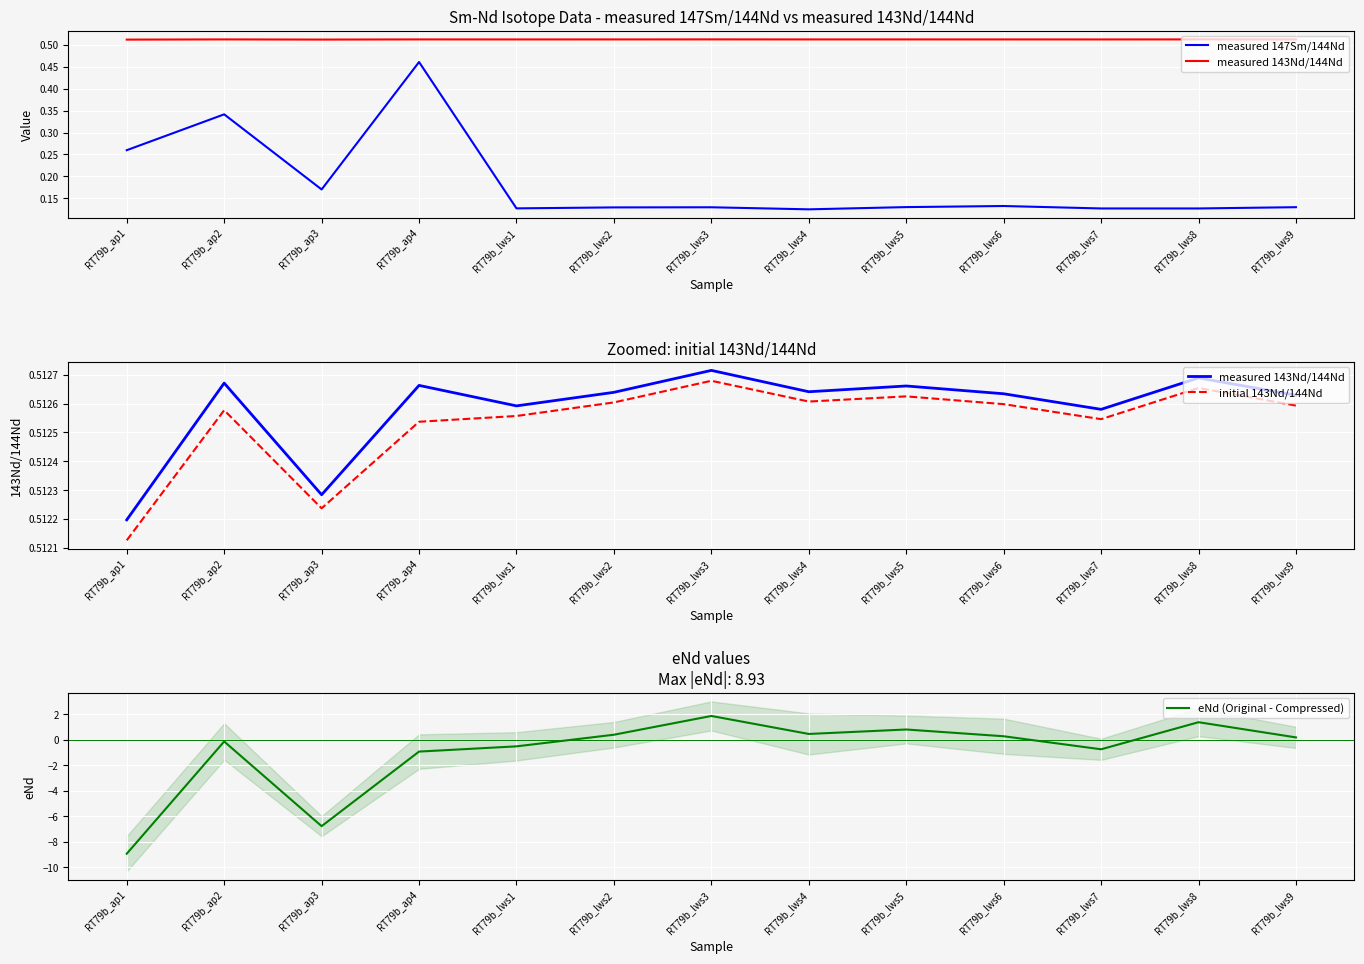

How many values in eNd (Original - Compressed) are below zero?

6